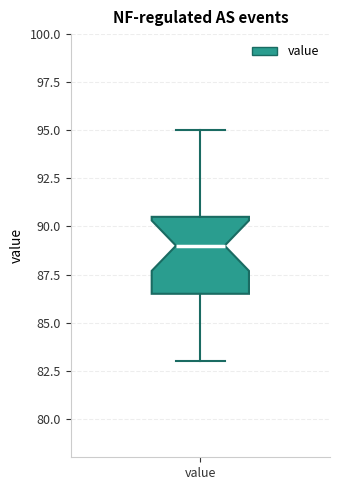

Transcribe this box plot: give where the median line is, the range the box spans, and where the two whiskers end, as read against the y-axis. The values are not printed on the chart, so give them approximately, as read against the axis.

median 89.0, box 86.5 to 90.5, whiskers 83.0 to 95.0